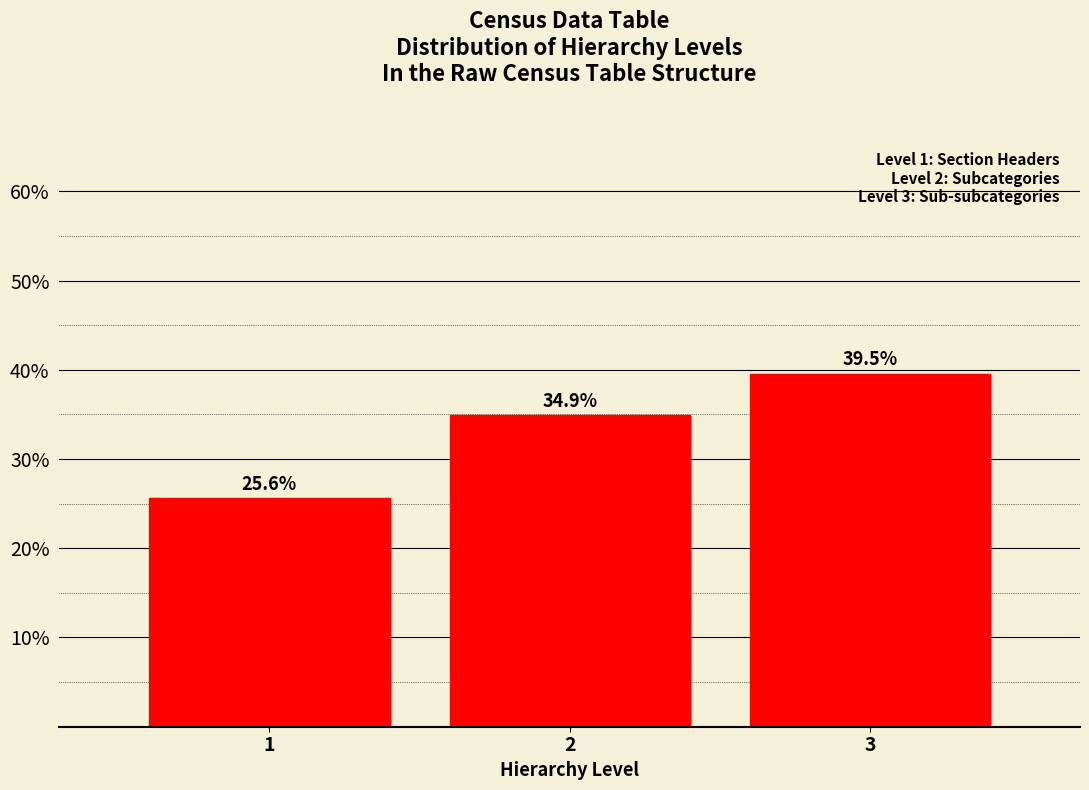

Reading left to right, transcribe all the data shown in this chart.

1=25.6	2=34.9	3=39.5